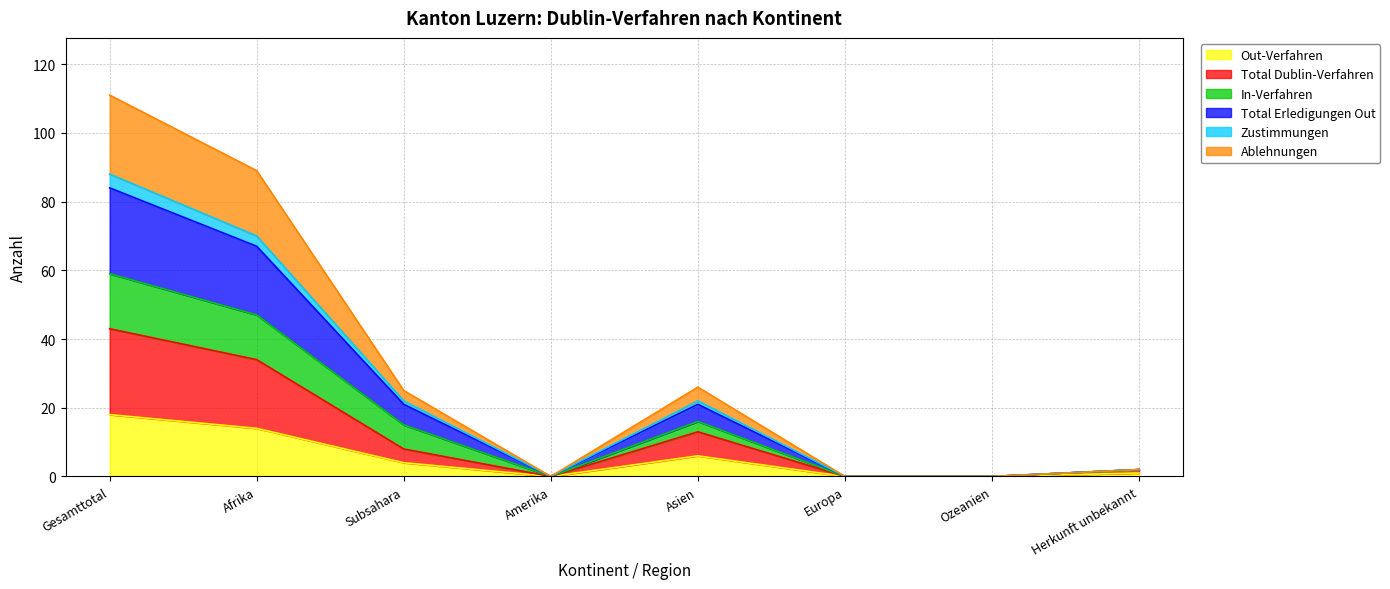

True or false: Out-Verfahren and Total Erledigungen Out intersect in this chart.

False